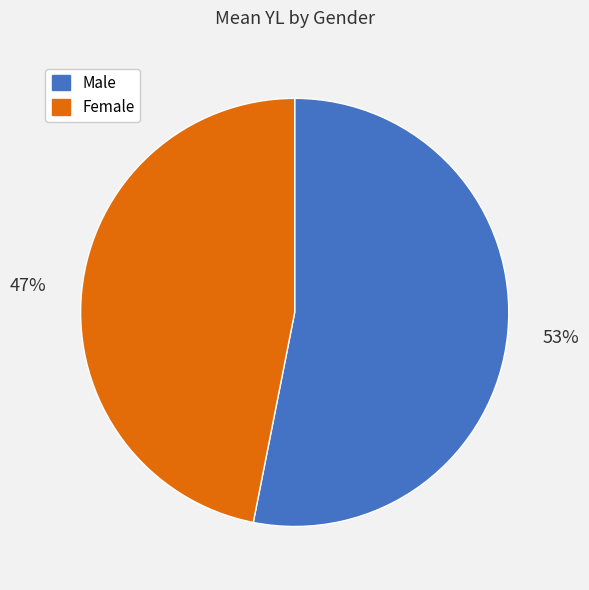

Do Male and Female together represent more than half of the pie?

Yes